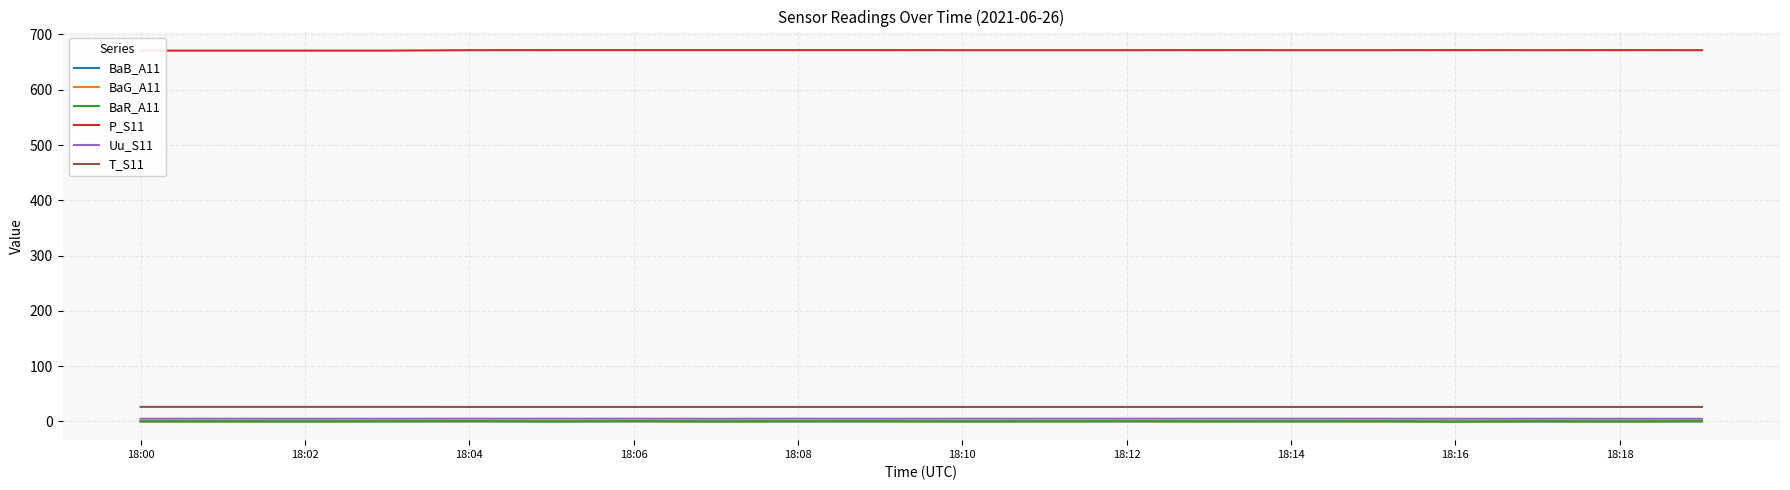

True or false: BaG_A11 and T_S11 cross at least once.

False